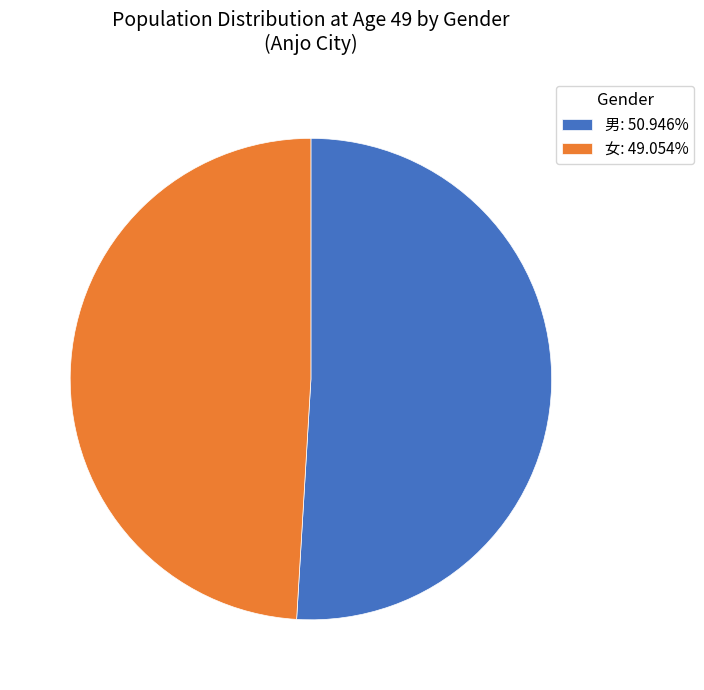

How many slices are in this pie chart?

2